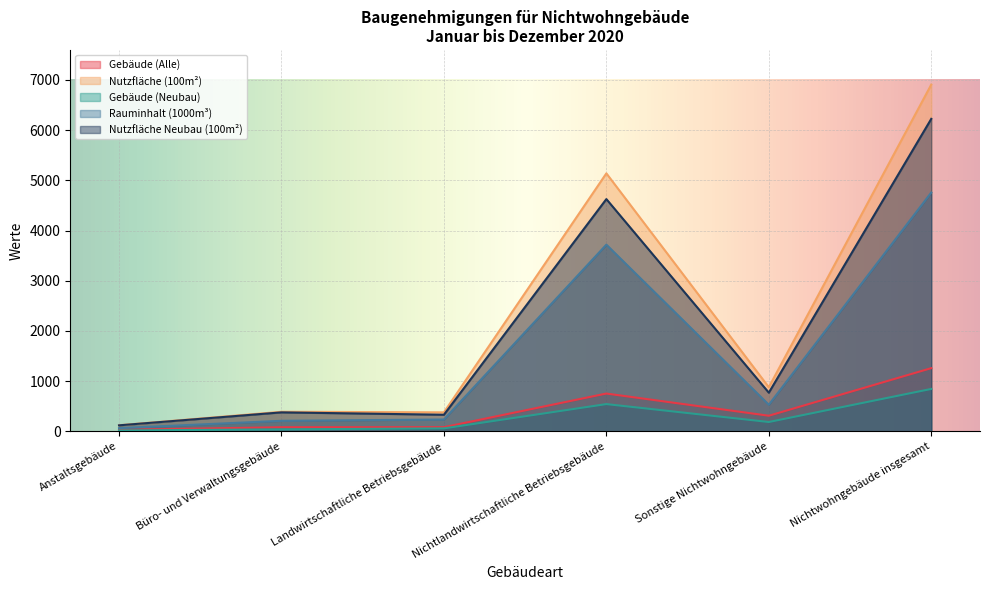

What is the difference between the highest and lowest values at Büro- und Verwaltungsgebäude?

350.5